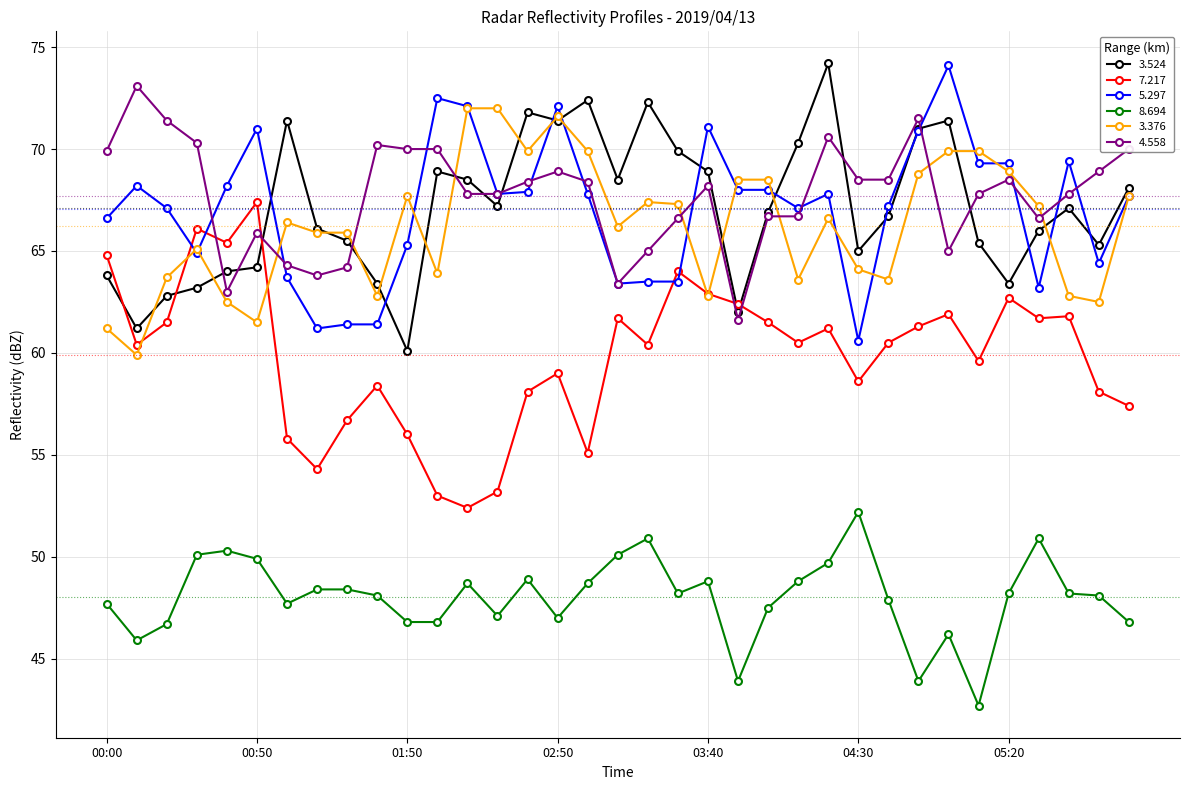

Which series has the largest range (max minus min)?

7.217